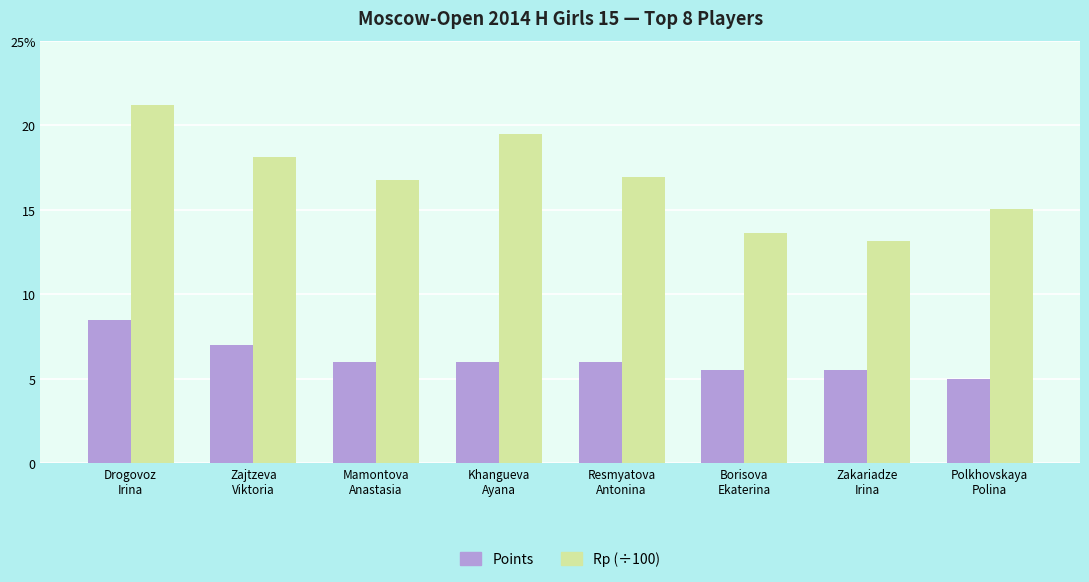

The Rp (÷100) series shows 16.9 at Resmyatova
Antonina. True or false?

True